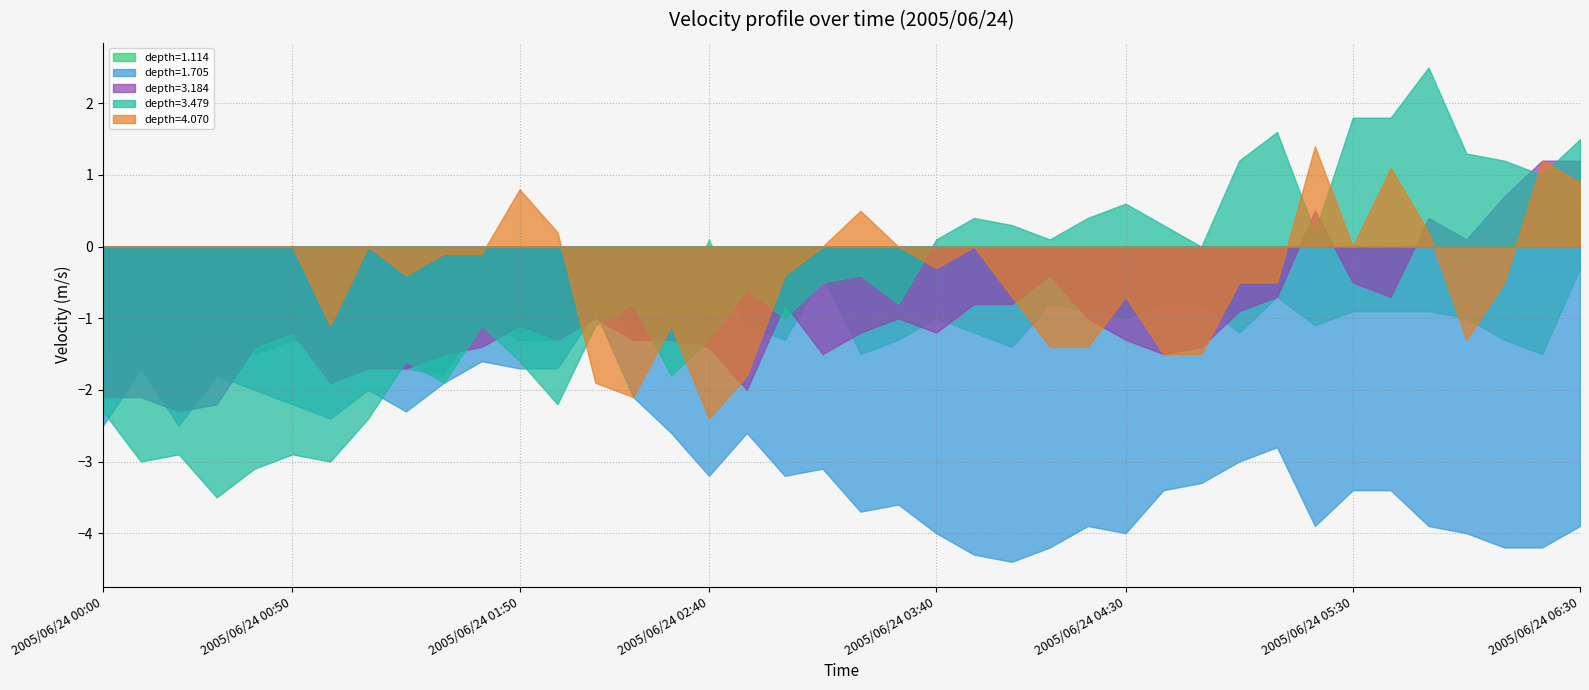

Reading right to left, list all the values displayed in this chart.

depth=1.114: -0.3	-1.5	-1.3	-1.0	-0.9	-0.9	-0.9	-1.1	-0.7	-1.2	-0.8	-0.8	-1.0	-0.9	-0.8	-1.4	-1.2	-1.0	-1.3	-1.5	-0.4	-1.3	-1.1	0.1	-1.1	-1.3	-0.4	-1.3	-1.3	-1.0	-1.8	-1.7	-1.5	-1.4	-1.3	-1.5	-1.2	-1.4	-1.3	-1.5
depth=1.705: -3.9	-4.2	-4.2	-4.0	-3.9	-3.4	-3.4	-3.9	-2.8	-3.0	-3.3	-3.4	-4.0	-3.9	-4.2	-4.4	-4.3	-4.0	-3.6	-3.7	-3.1	-3.2	-2.6	-3.2	-2.6	-2.1	-0.9	-1.7	-1.7	-1.6	-1.9	-2.3	-2.0	-2.4	-2.2	-2.0	-1.8	-2.5	-1.7	-2.5
depth=3.184: 1.2	1.2	0.7	0.1	0.4	-0.7	-0.5	0.5	-0.7	-0.9	-1.4	-1.5	-1.3	-1.0	-0.4	-0.8	-0.8	-1.2	-1.0	-1.2	-1.5	-0.8	-2.0	-1.4	-1.3	-1.3	-1.0	-1.3	-1.1	-1.4	-1.5	-1.7	-1.7	-1.9	-1.2	-1.4	-2.2	-2.3	-2.1	-2.1
depth=3.479: 1.5	1.0	1.2	1.3	2.5	1.8	1.8	0.2	1.6	1.2	-0.0	0.3	0.6	0.4	0.1	0.3	0.4	0.1	-0.8	-0.4	-0.5	-1.0	-0.6	-1.3	-1.8	-0.8	-1.1	-2.2	-1.6	-1.1	-1.9	-1.6	-2.4	-3.0	-2.9	-3.1	-3.5	-2.9	-3.0	-2.3
depth=4.070: 0.9	1.2	-0.5	-1.3	0.2	1.1	0.0	1.4	-0.5	-0.5	-1.5	-1.5	-0.7	-1.4	-1.4	-0.7	-0.0	-0.3	0.0	0.5	-0.0	-0.4	-1.8	-2.4	-1.1	-2.1	-1.9	0.2	0.8	-0.1	-0.1	-0.4	0.0	-1.1	0.0	0.0	0.0	0.0	0.0	0.0